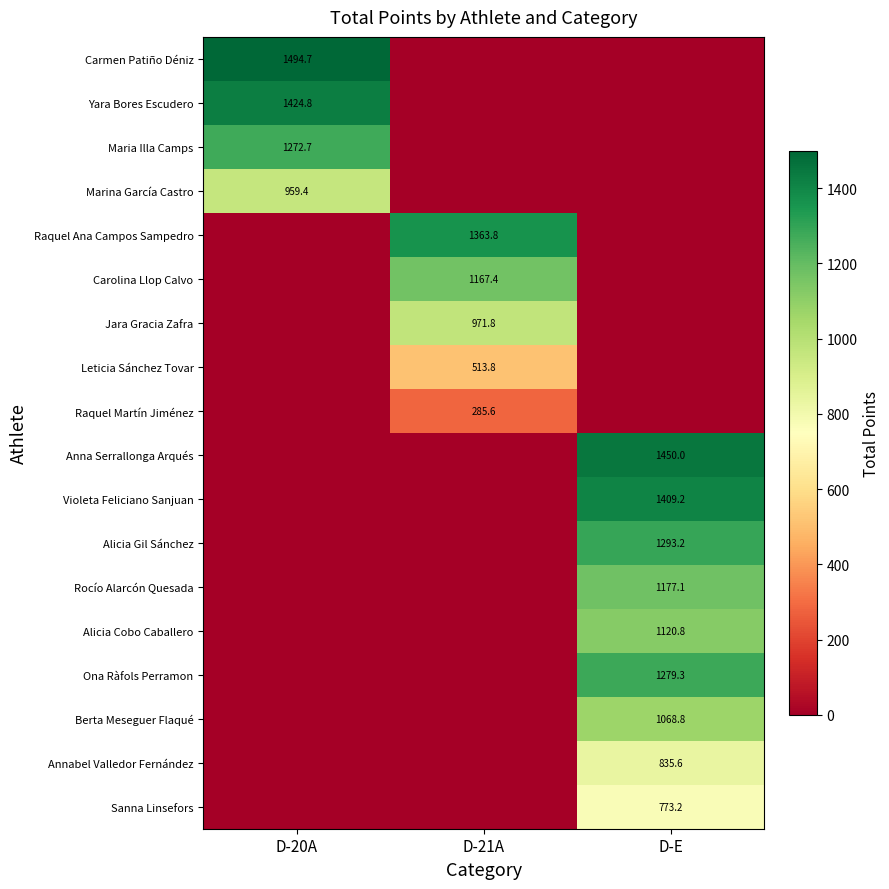

What is the difference between the highest and lowest values at D-21A?

1363.8